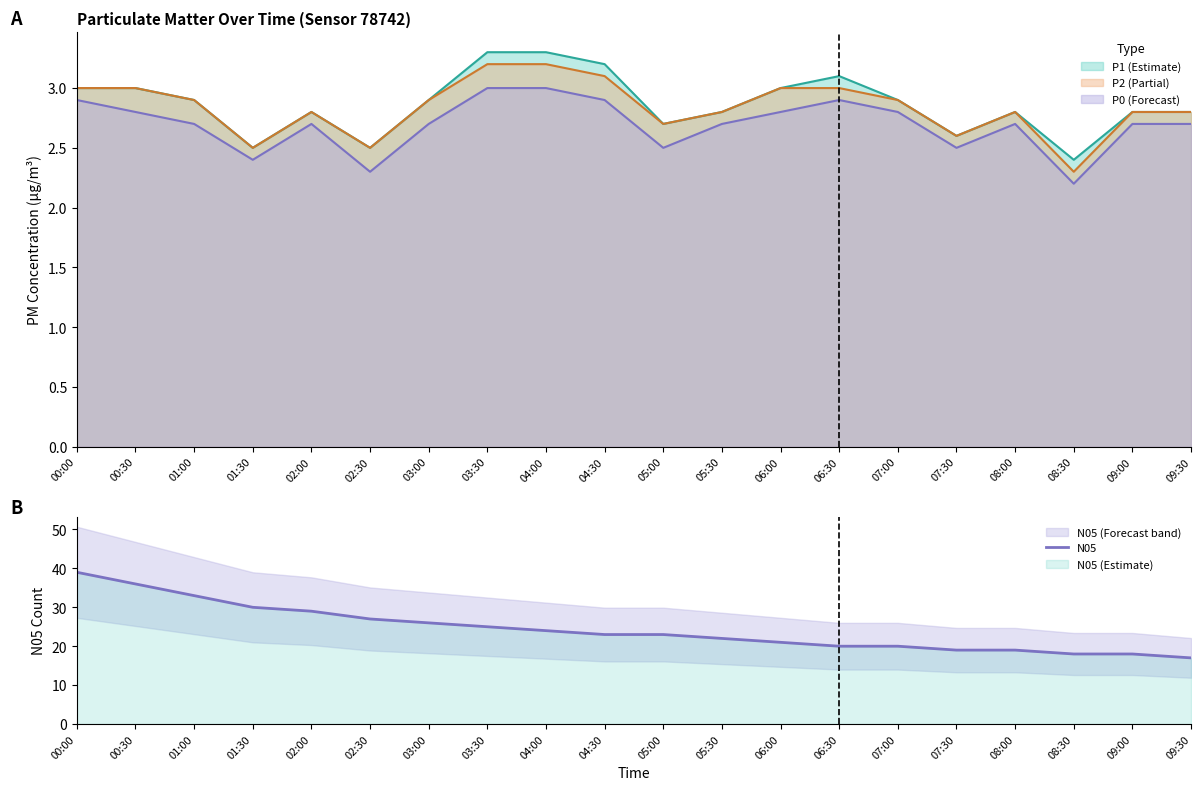

What is the value of the 16th point from the left?

19